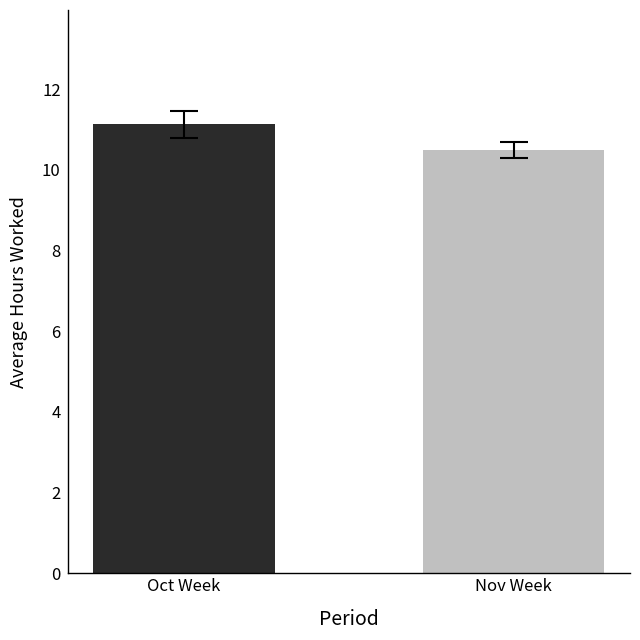

What is the smallest value displayed?

10.5